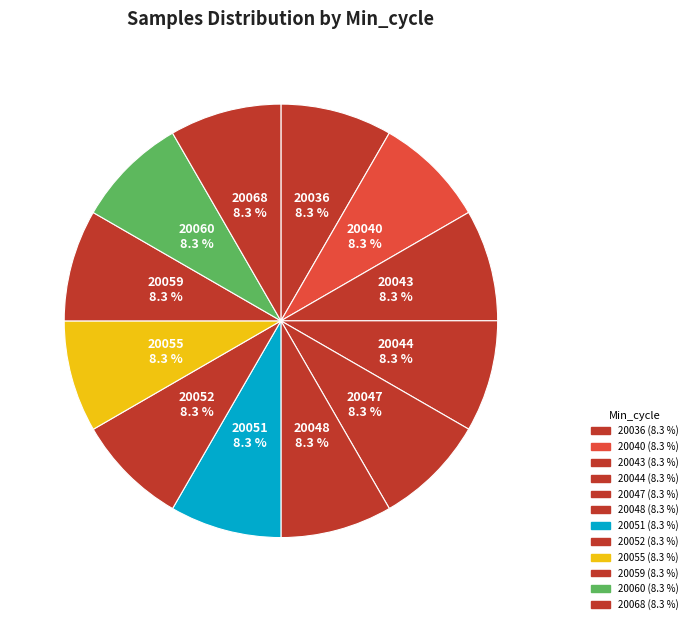

Does 20052 account for over 50% of the chart?

No